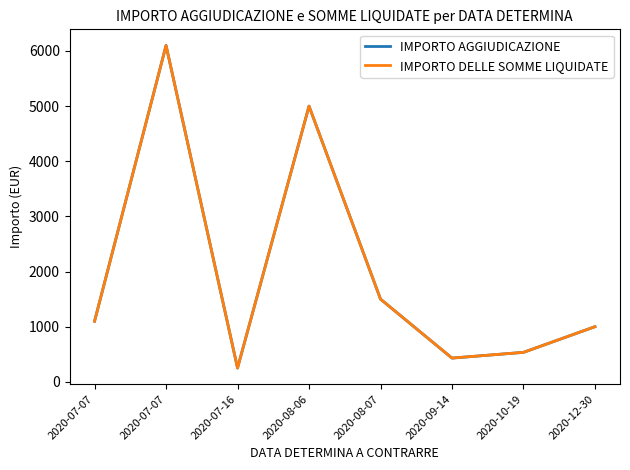

What is the label of the 8th point from the left?

2020-12-30